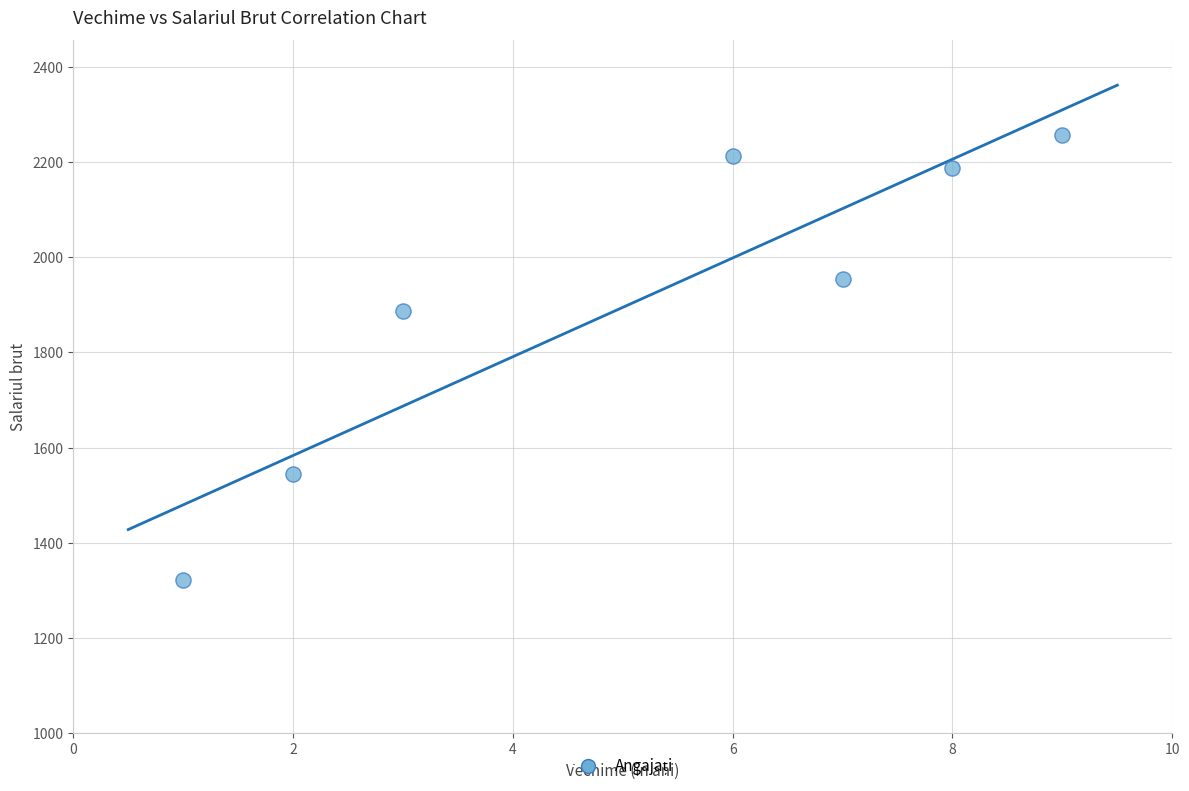

What Y value in the scatter plot is closest to 1789?

1888